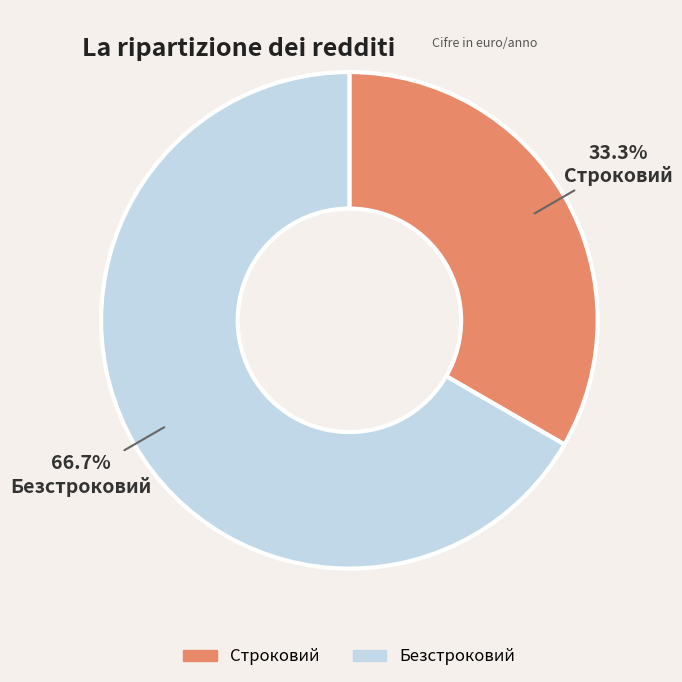

To the nearest percent, what portion does Безстроковий represent?

67%